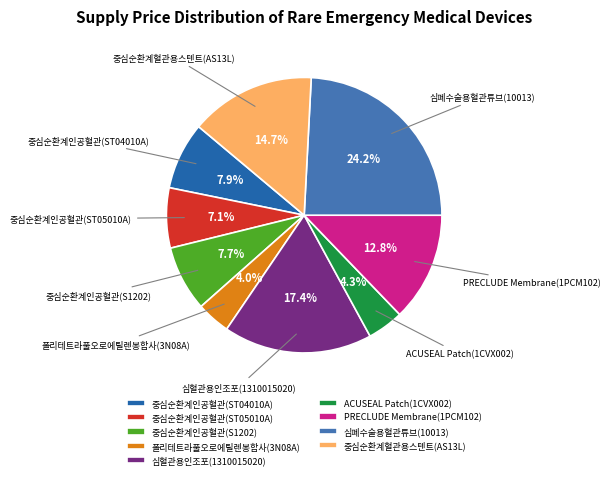

Do 폴리테트라풀오로에틸렌봉합사(3N08A) and 중심순환계인공혈관(S1202) together represent more than half of the pie?

No